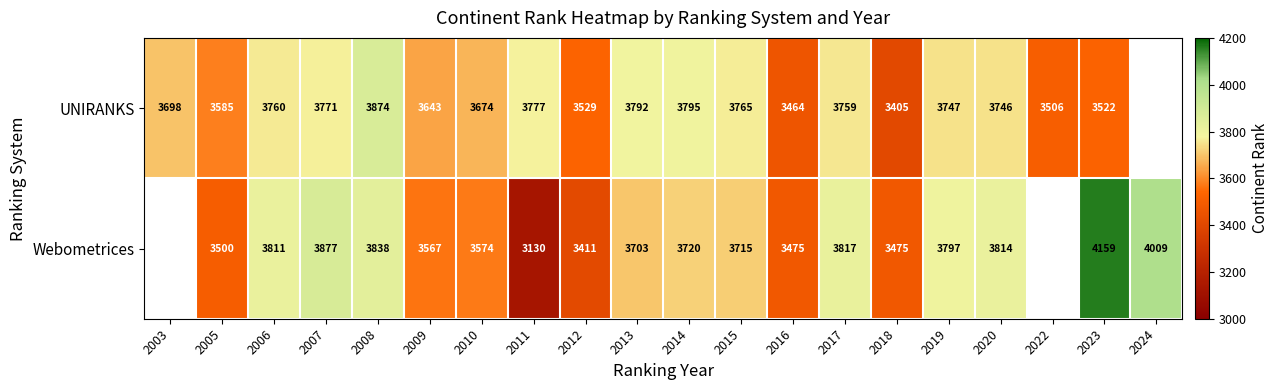

What is the difference between the highest and lowest values at 2010?

100